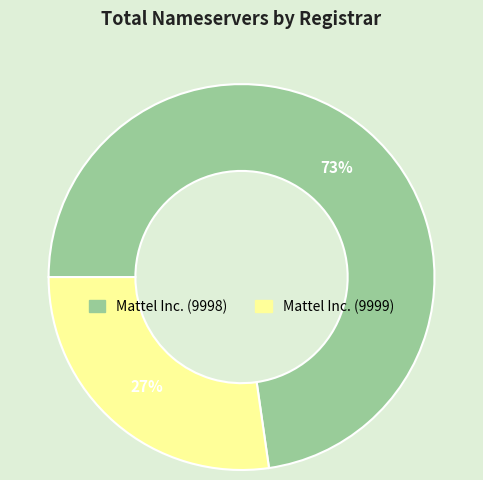

Is there a majority slice in this chart?

Yes